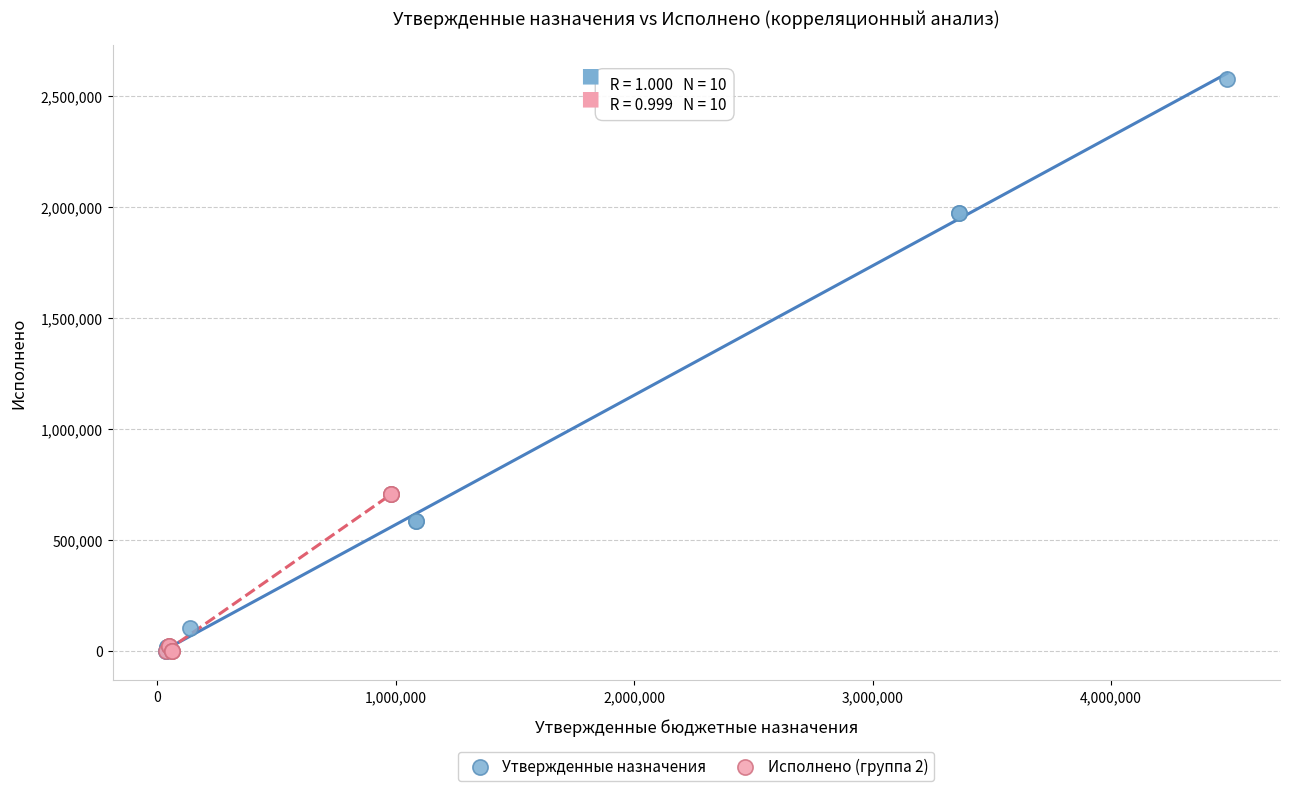

Which series has the largest Y range (max minus min)?

Утвержденные назначения